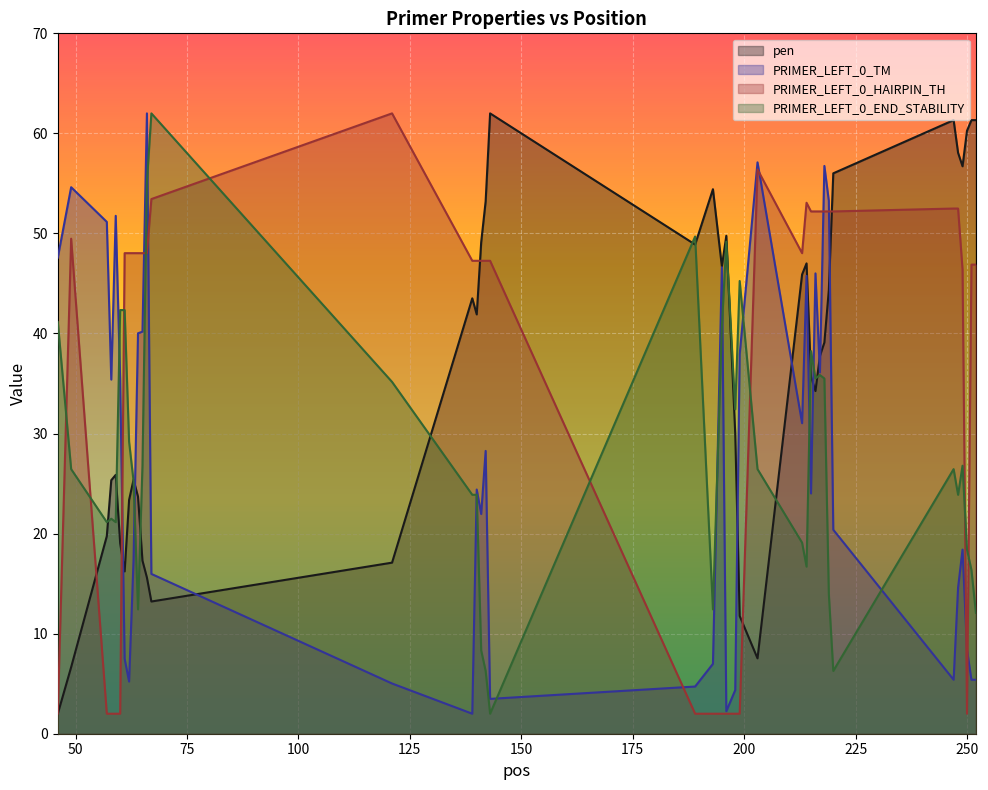

At which category is the sum across all series the highest?

218